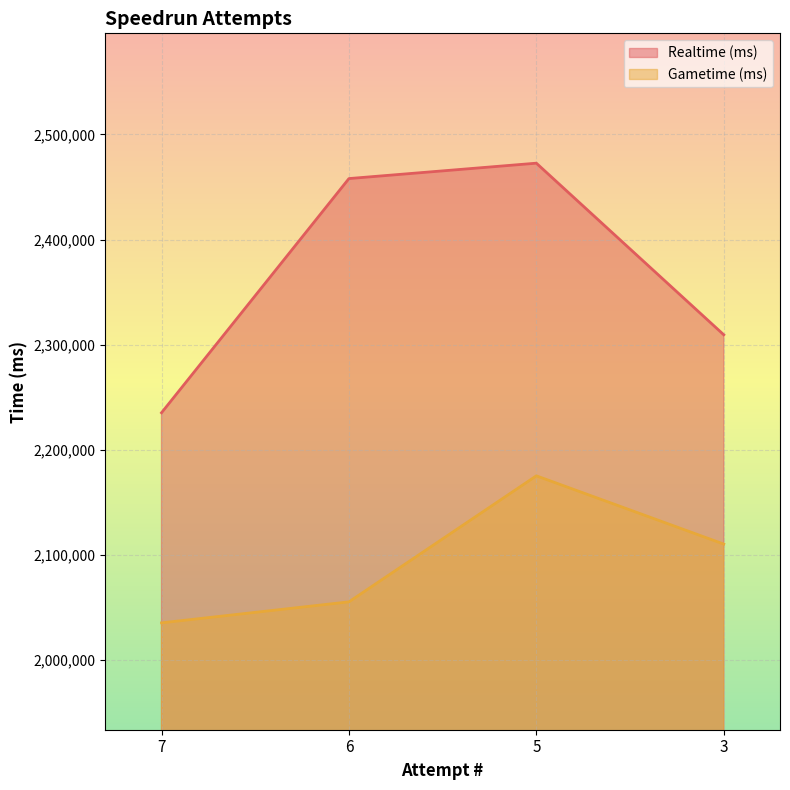

How many interior local peaks does the Gametime (ms) series have?

1